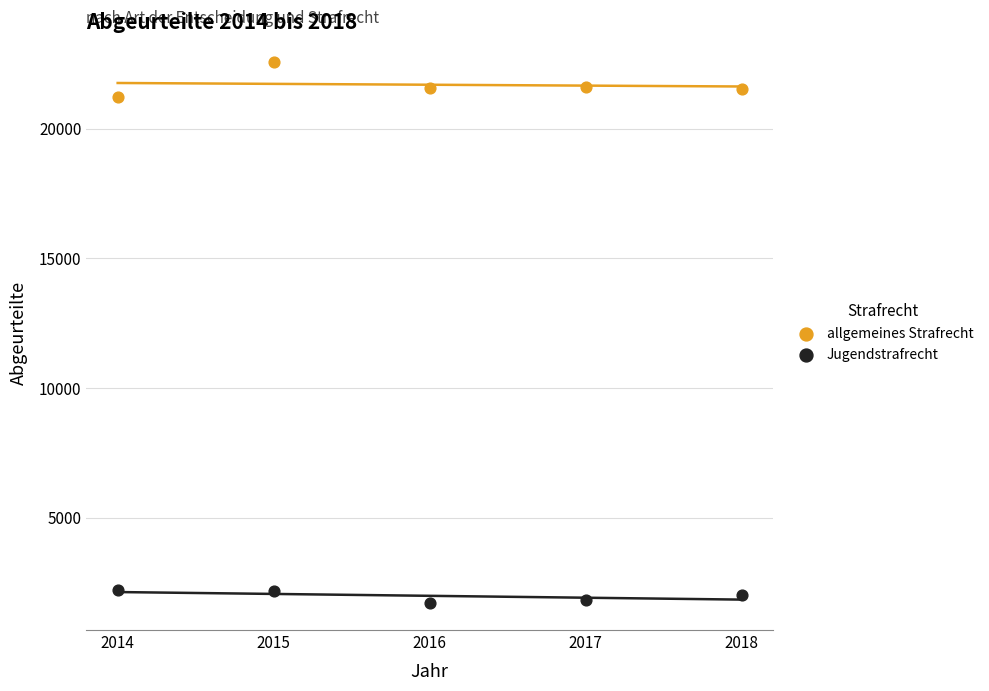

Which series reaches the minimum Y coordinate?

Jugendstrafrecht